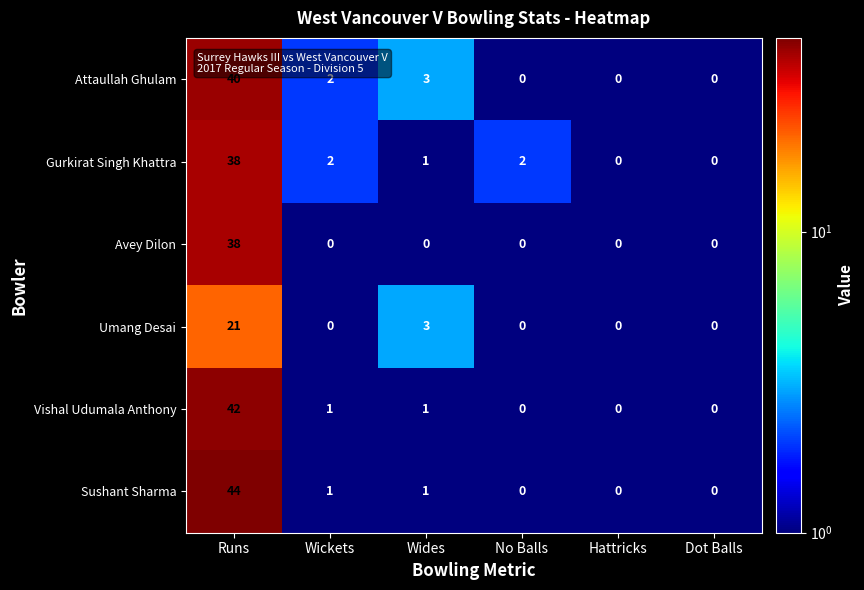

At how many categories does at least one series exceed 39?

1